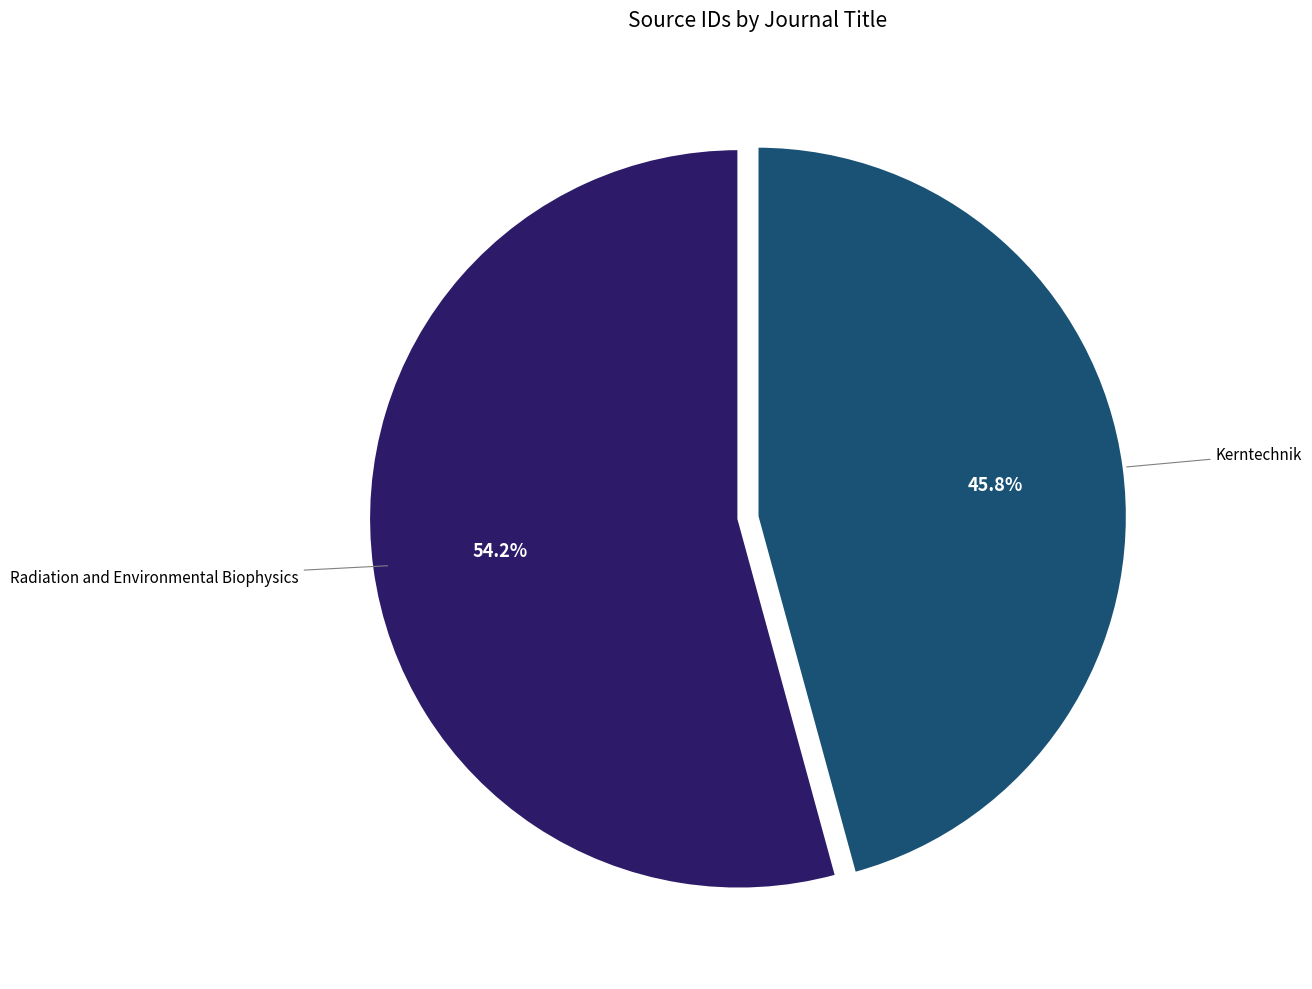

How many segments does this pie chart have?

2